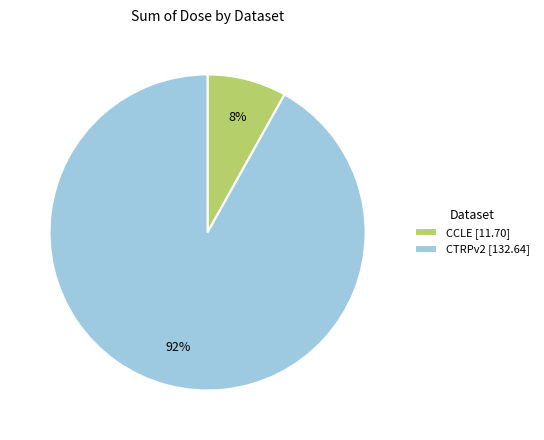

What is the smallest slice in the pie chart?

CCLE [11.70]